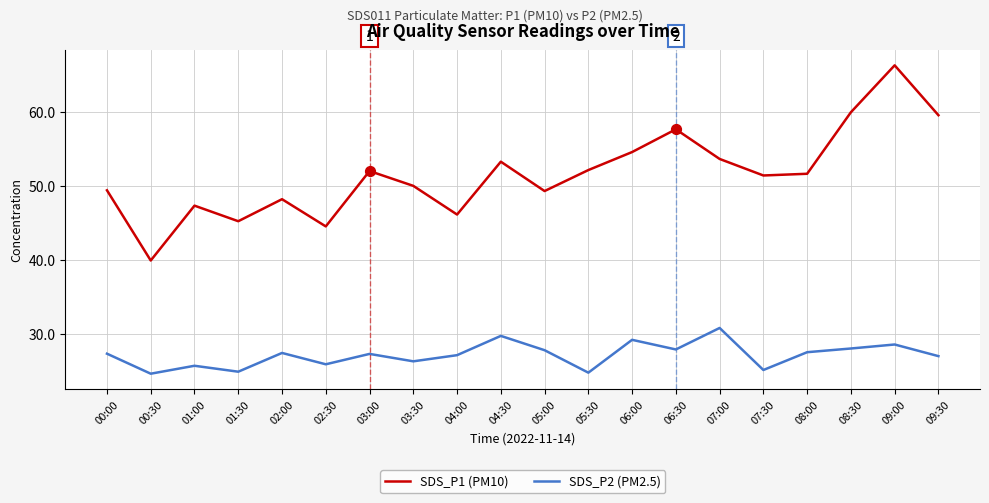

At which category is the sum across all series the highest?

09:00